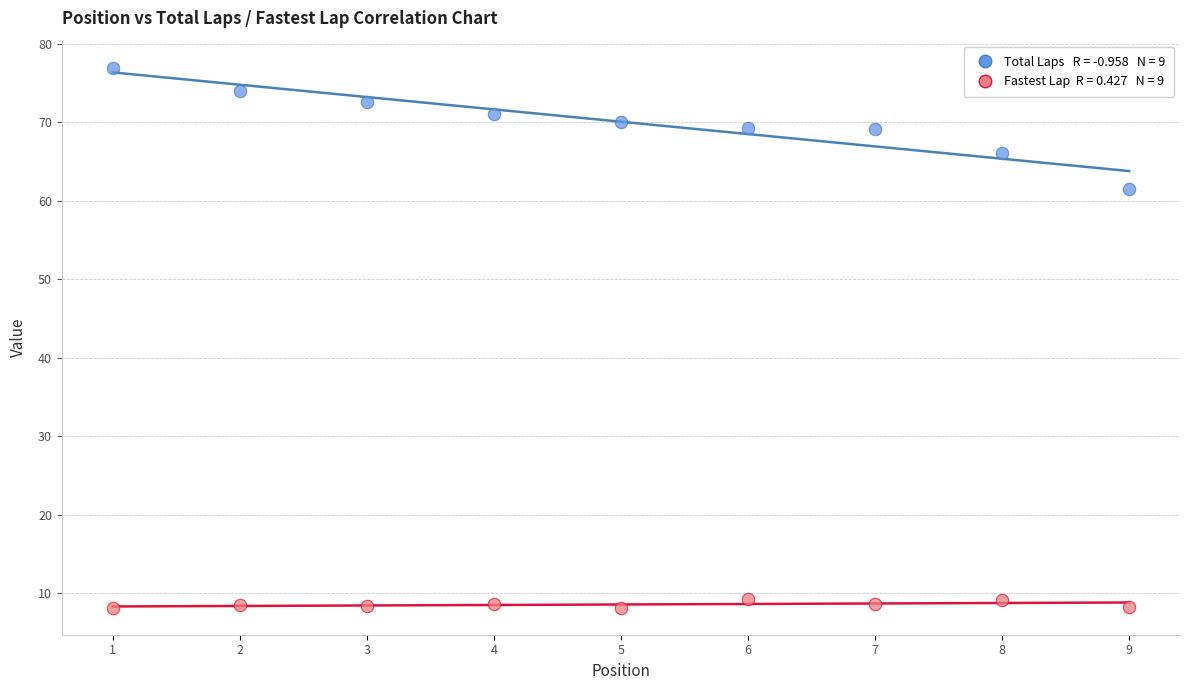

Across all series, what Y value is closest to 42?

61.5